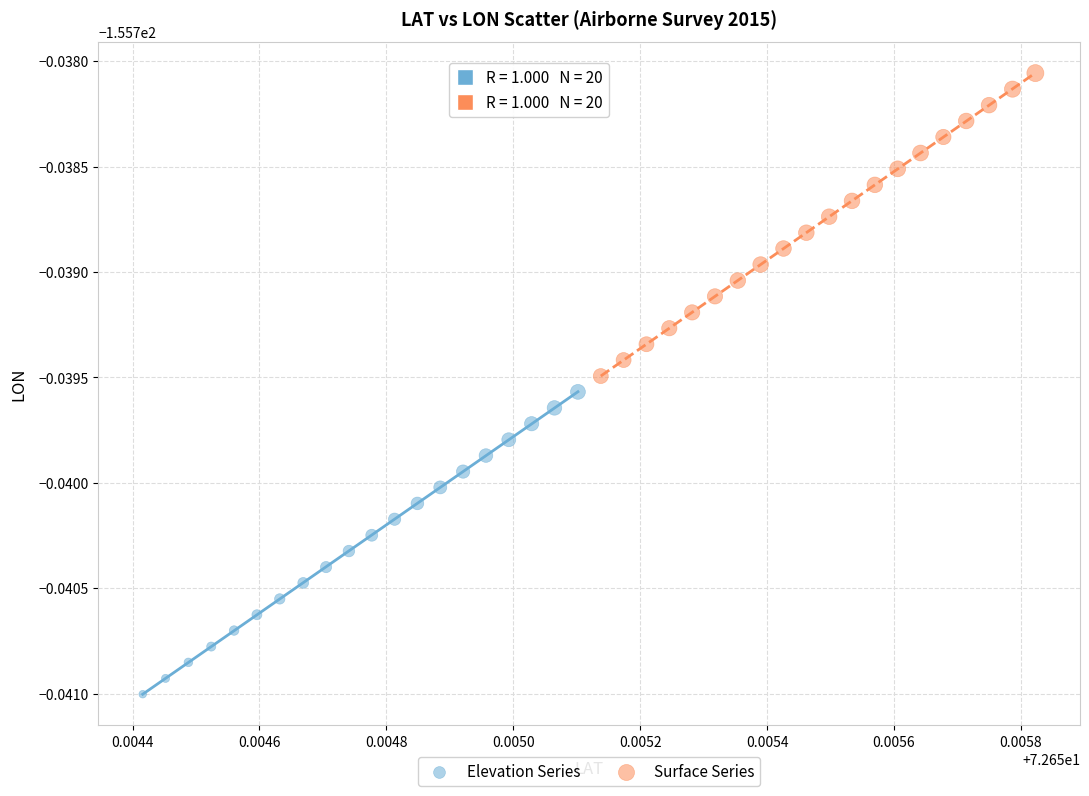

Which series reaches the maximum Y coordinate?

Surface Series